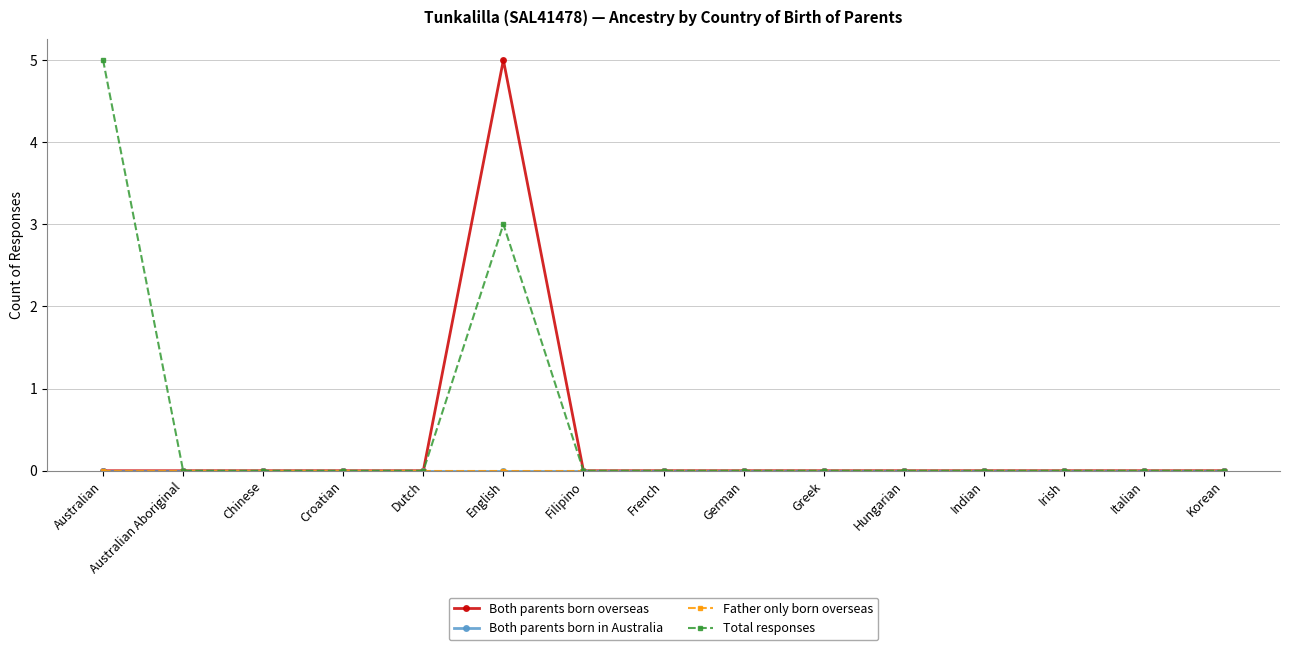

What is the label of the 9th point from the right?

Filipino